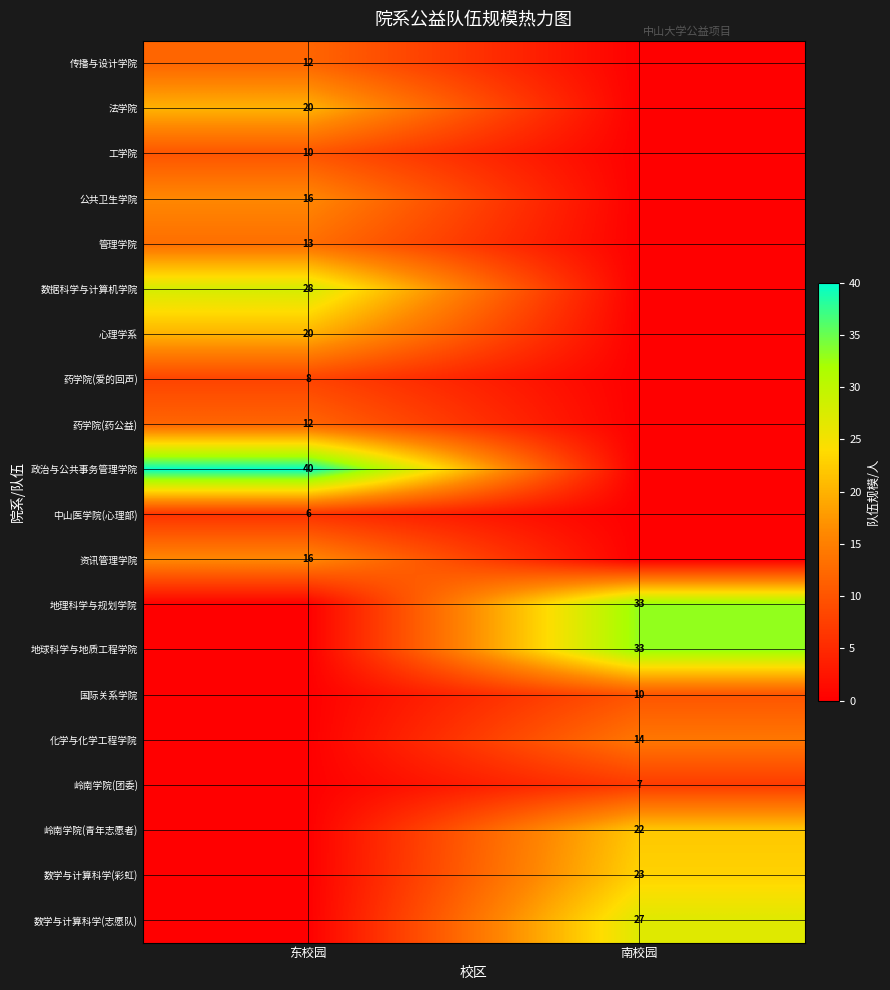

True or false: 地理科学与规划学院 has a value of 33 at 南校园.

True